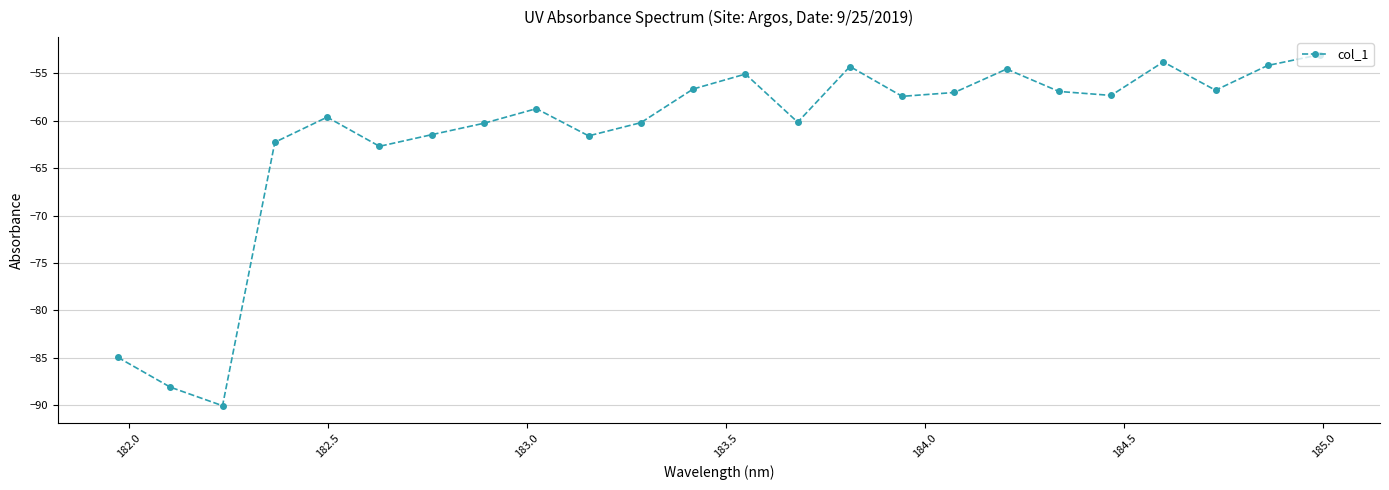

What is the difference between the maximum and minimum values?

37.0